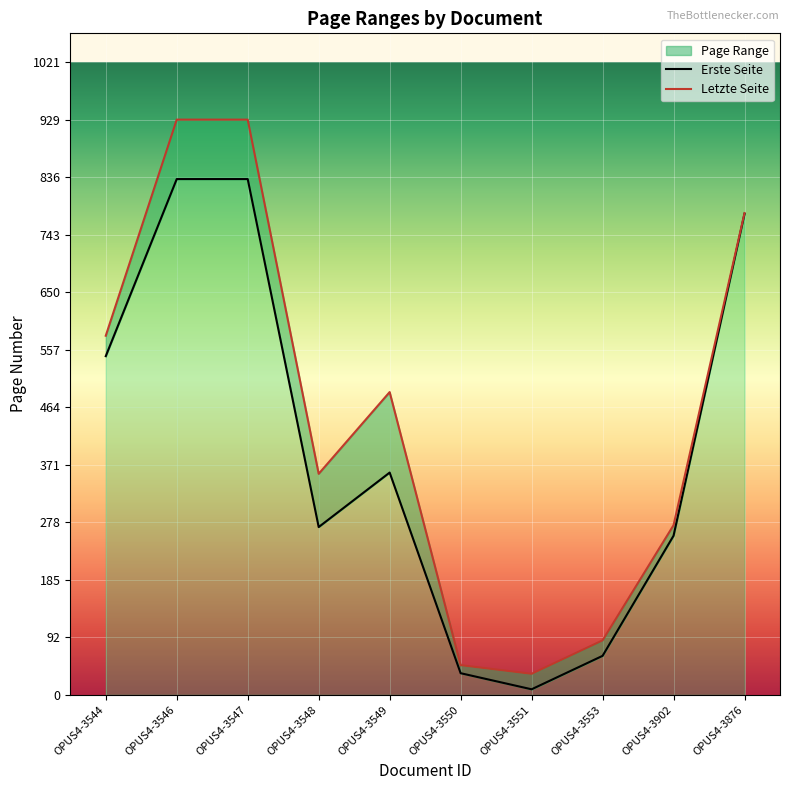

How many lines are shown in the chart?

2